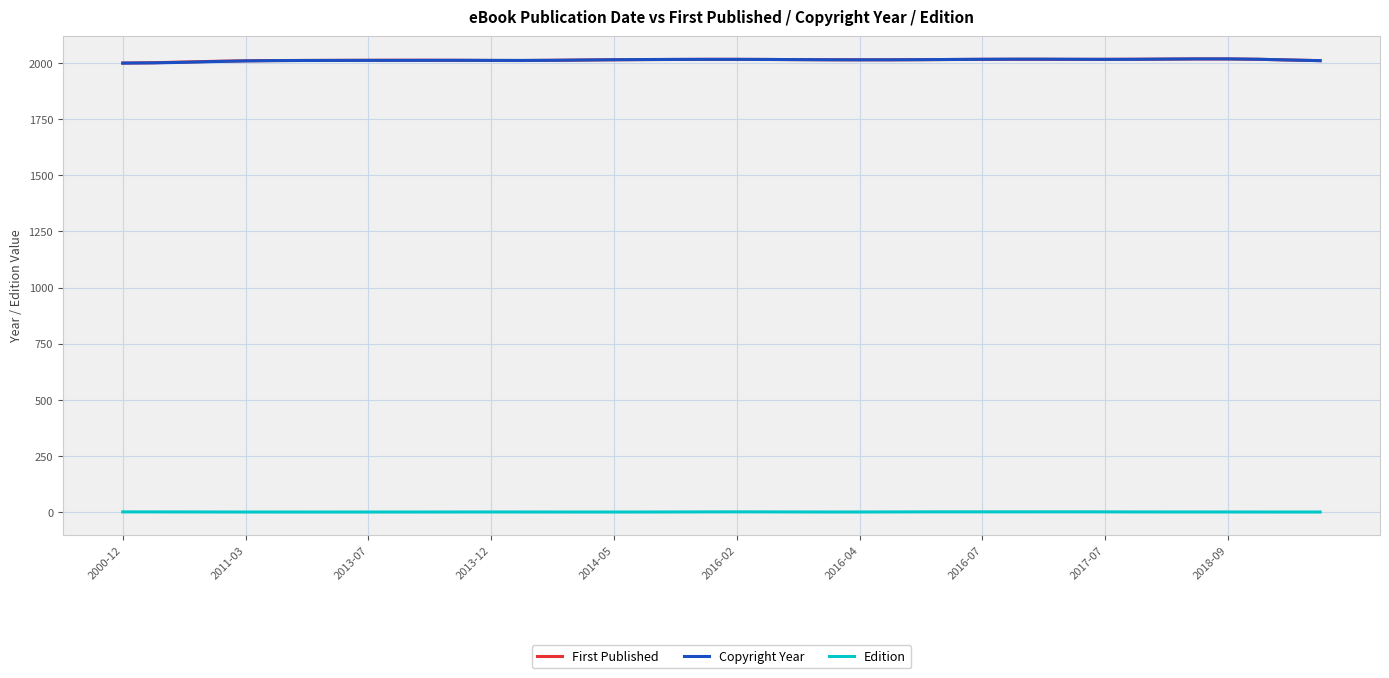

True or false: First Published and Edition intersect in this chart.

False